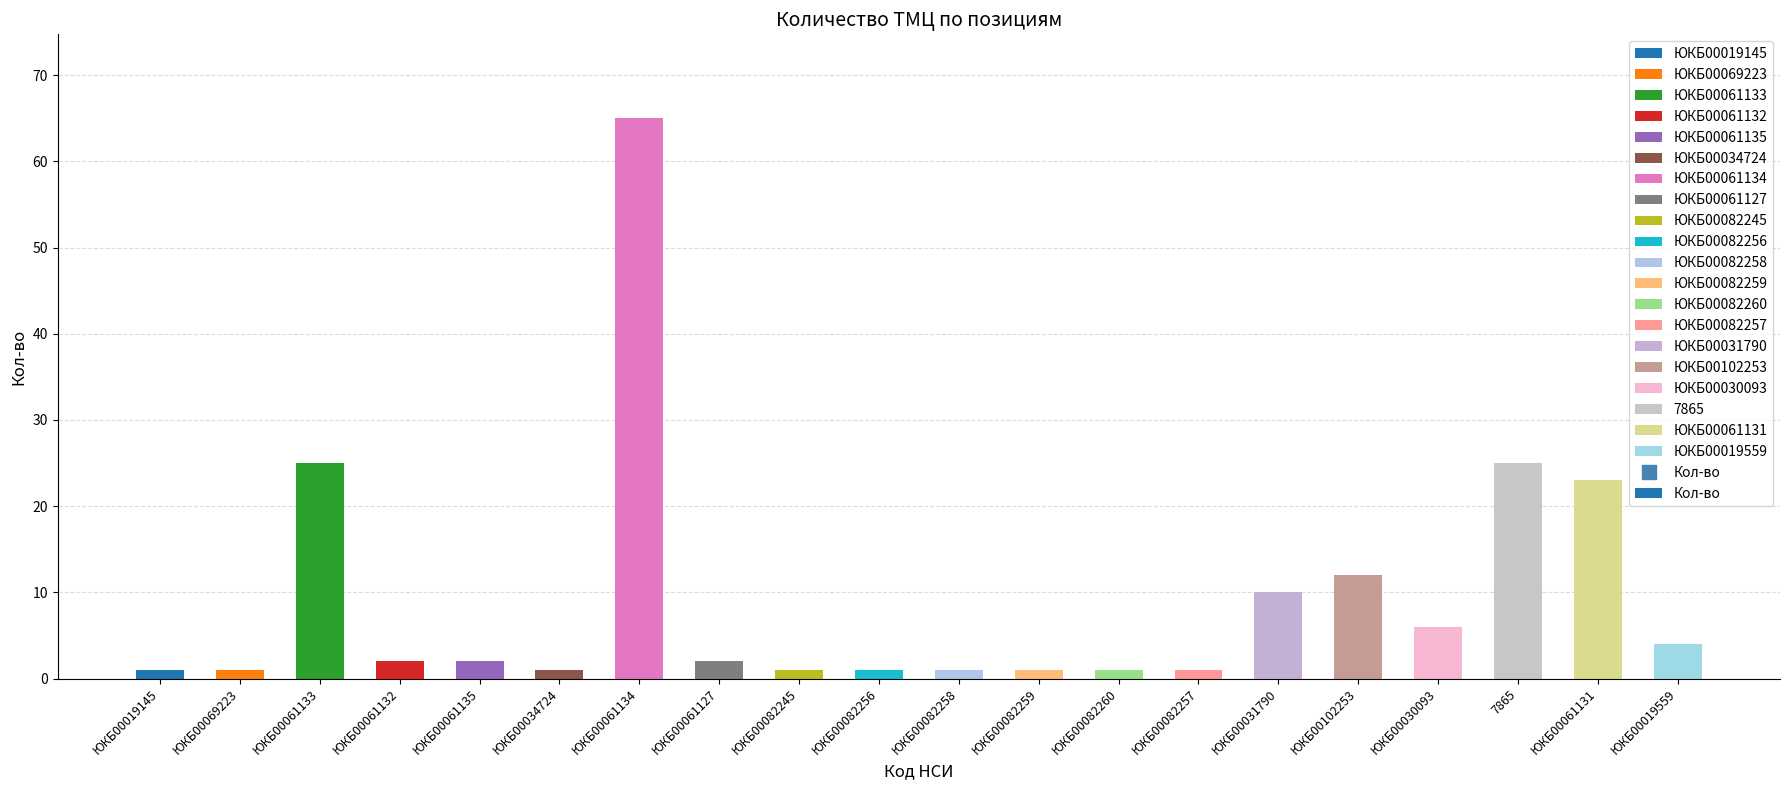

True or false: the data shows 1 at ЮКБ00082259.

True